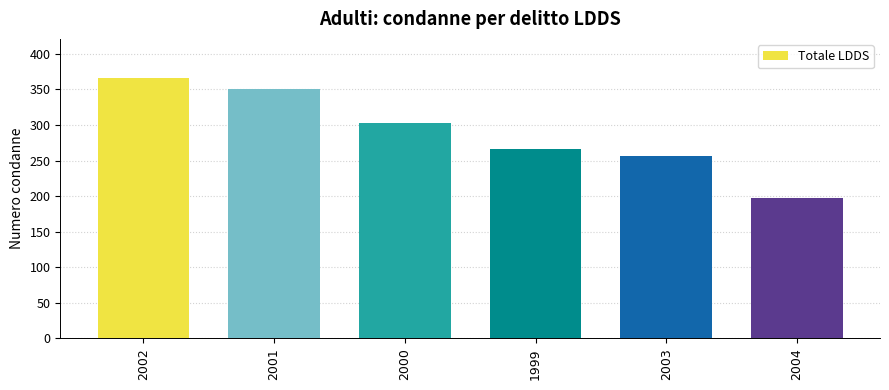

How many bars are there in total?

6